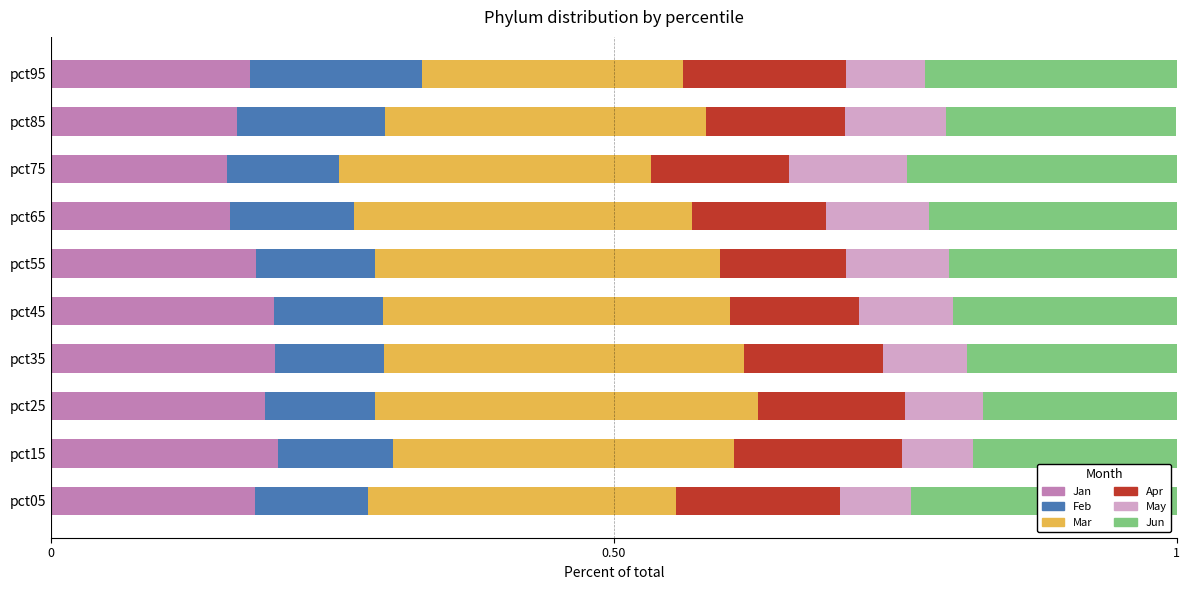

What is the total value across all series at pct95?

1.0